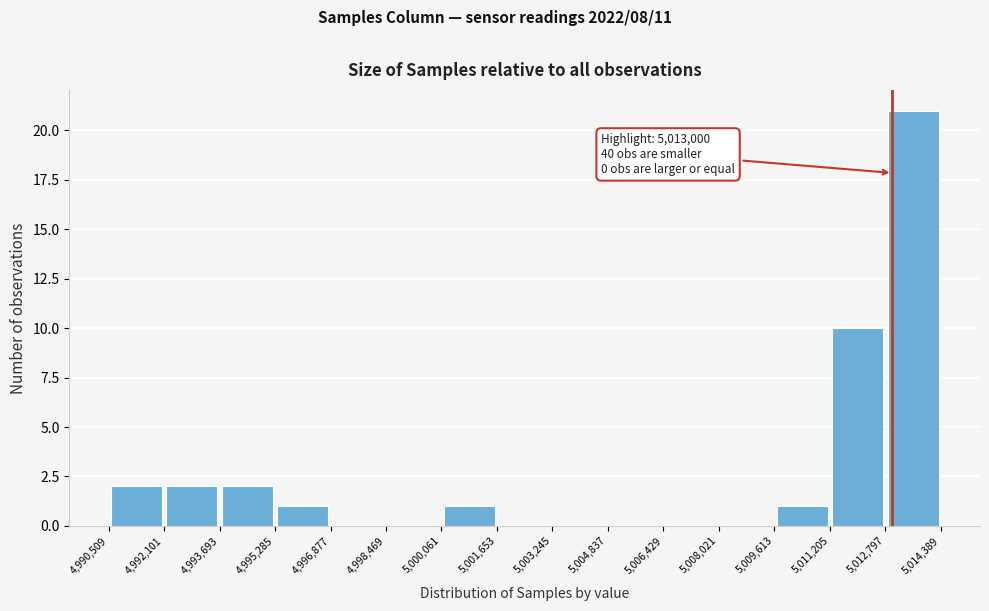

Which range on the x-axis has the tallest bar?

5,012,797 to 5,014,389